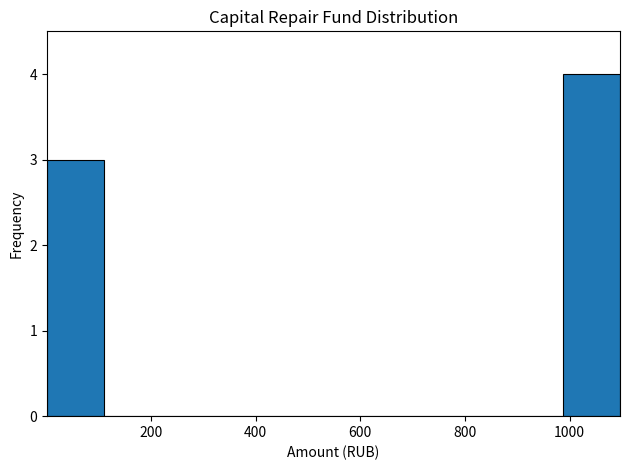

How tall is the bar that spans 980 to 1100 on the x-axis? Neither the bar edges nor the heights are printed on the chart, so give them approximately, as read against the axes.

4